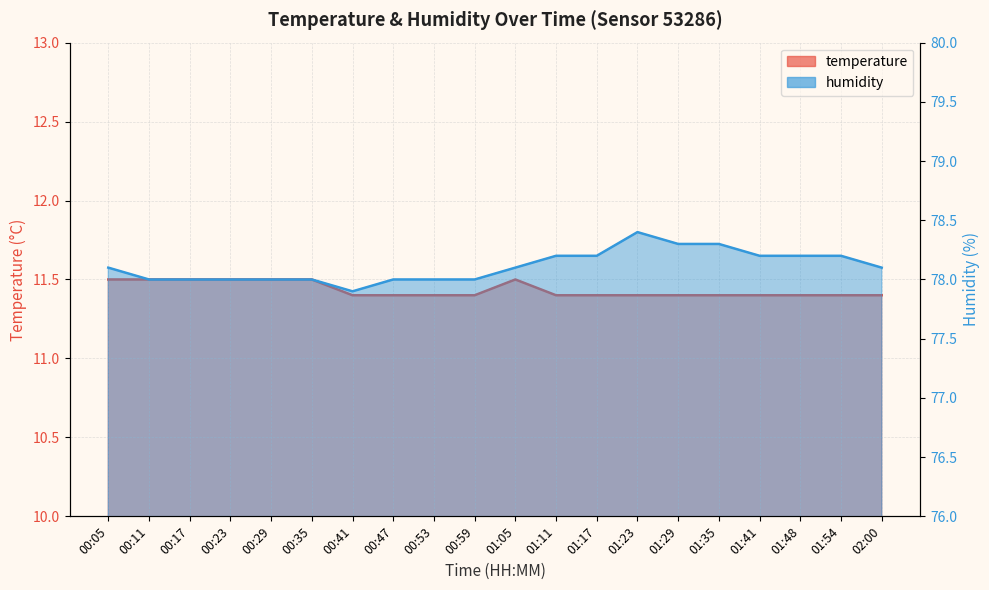

How many series are shown in this chart?

2